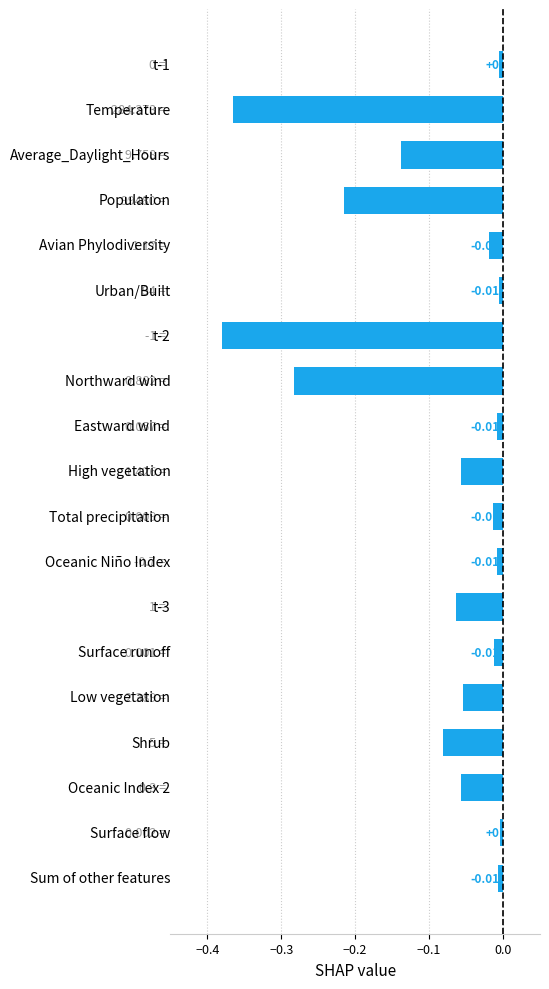

What is the difference between the second highest and second lowest values?

0.4